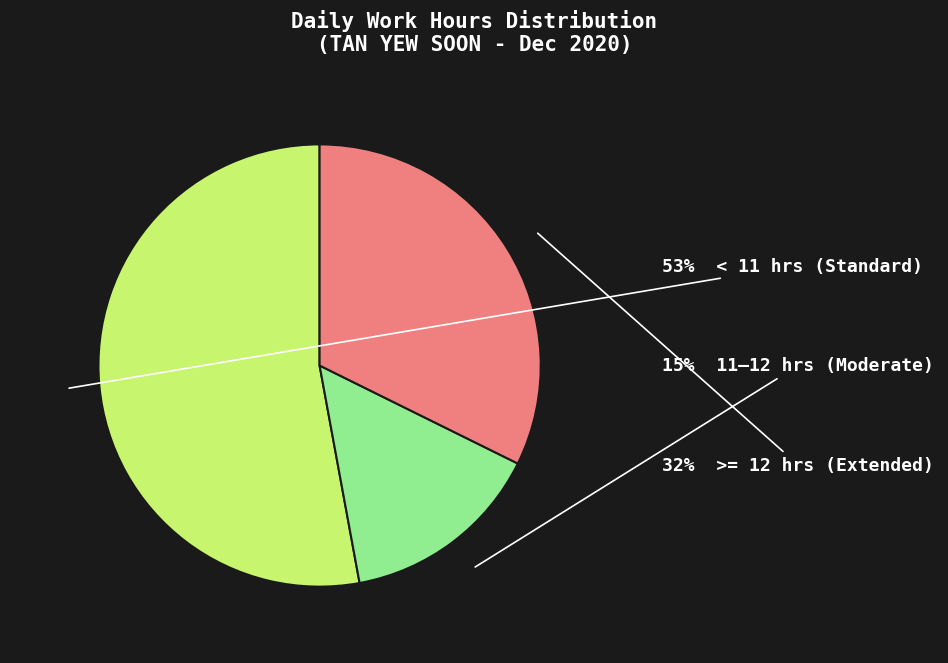

To the nearest percent, what is the average slice percentage?

33%